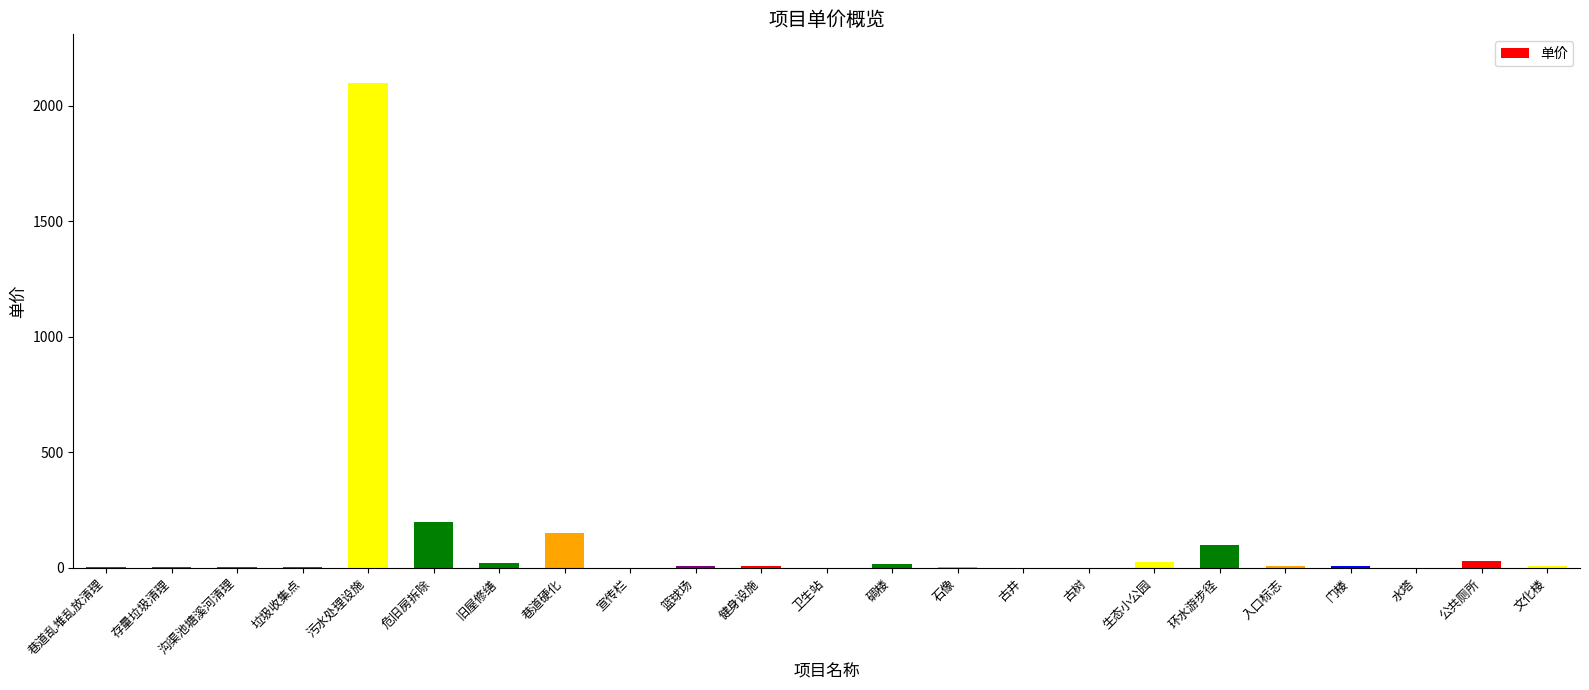

Between 古井 and 危旧房拆除, which is larger?

危旧房拆除